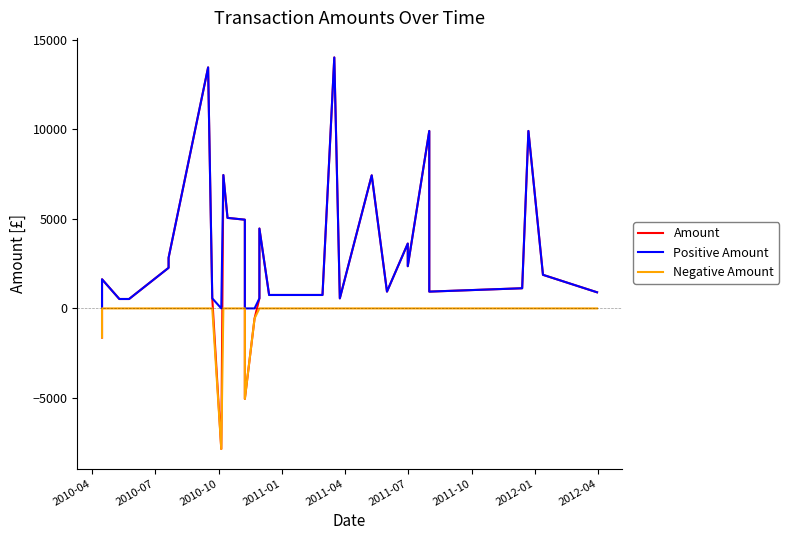

What is the difference between the second highest and minimum values in the Positive Amount series?

13444.5